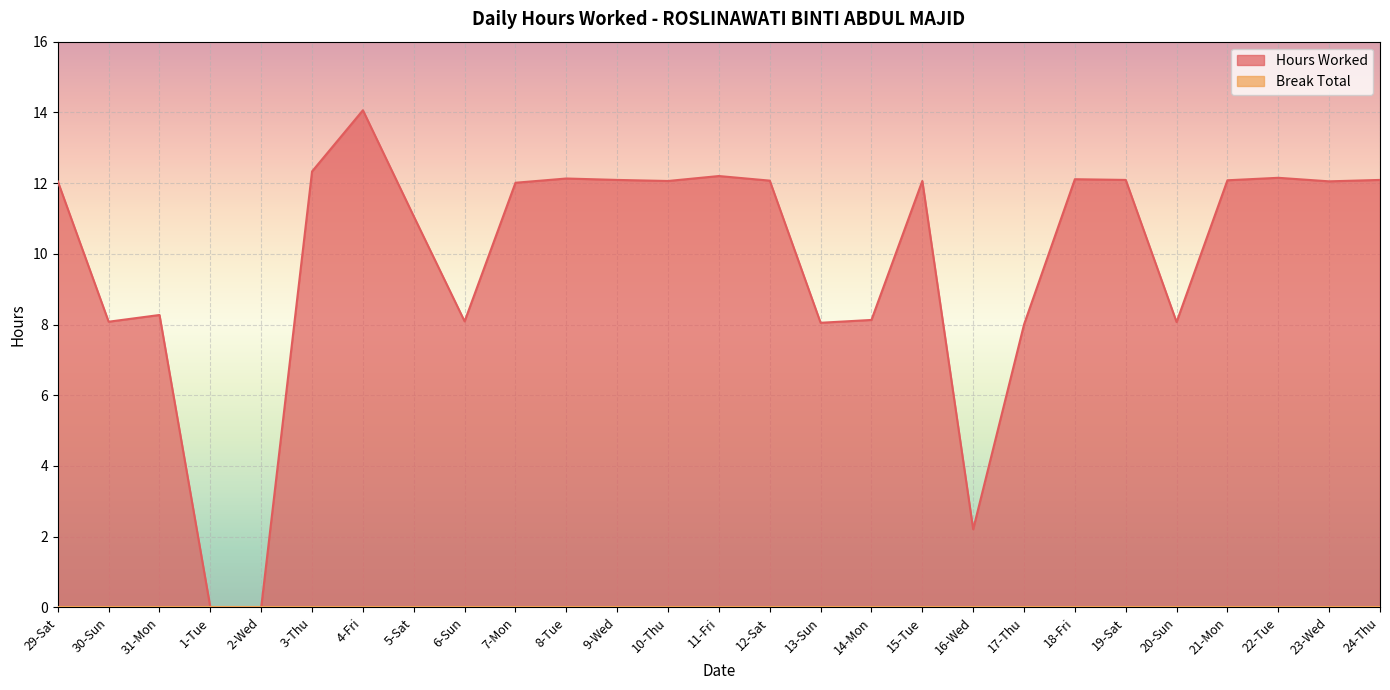

The value at 19-Sat is 12.1. True or false?

True